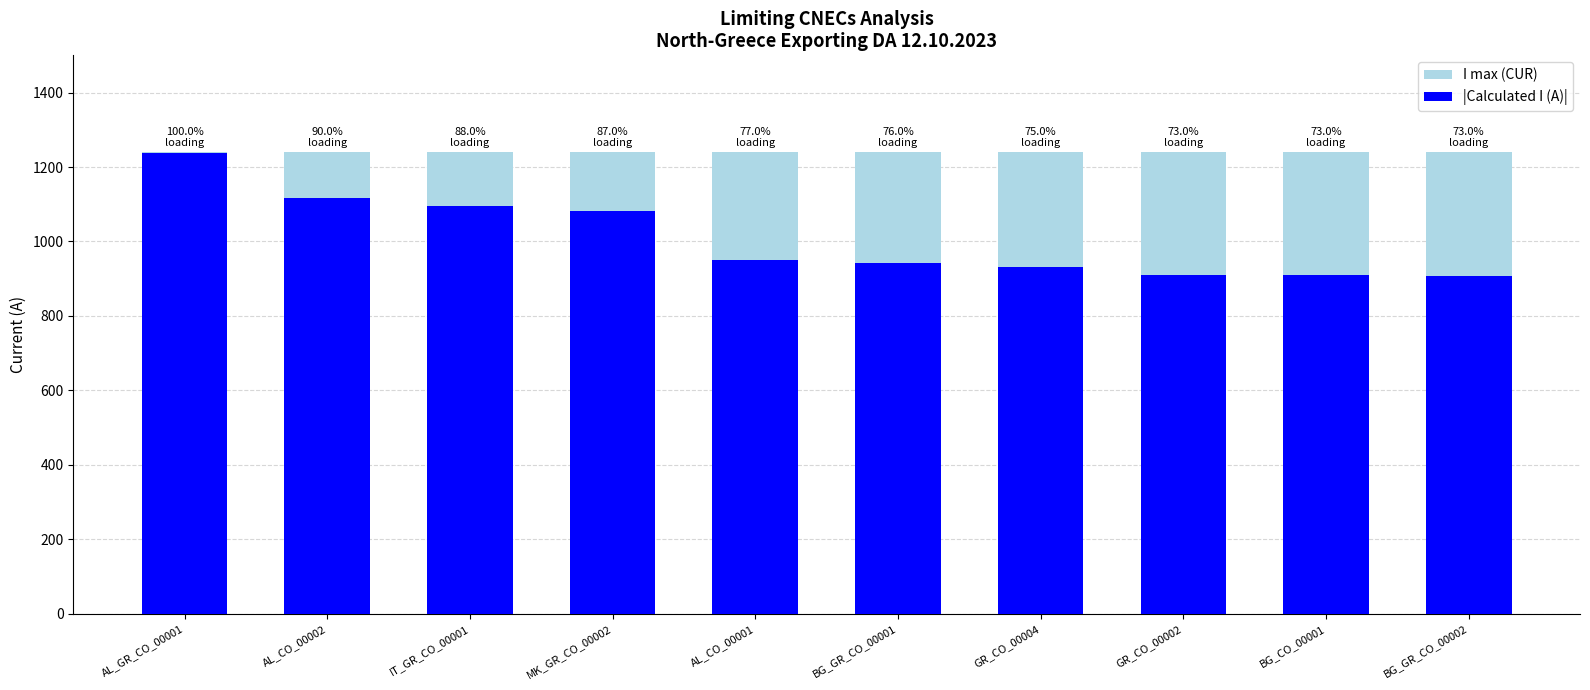

What is the total value across all series at AL_GR_CO_00001?

2477